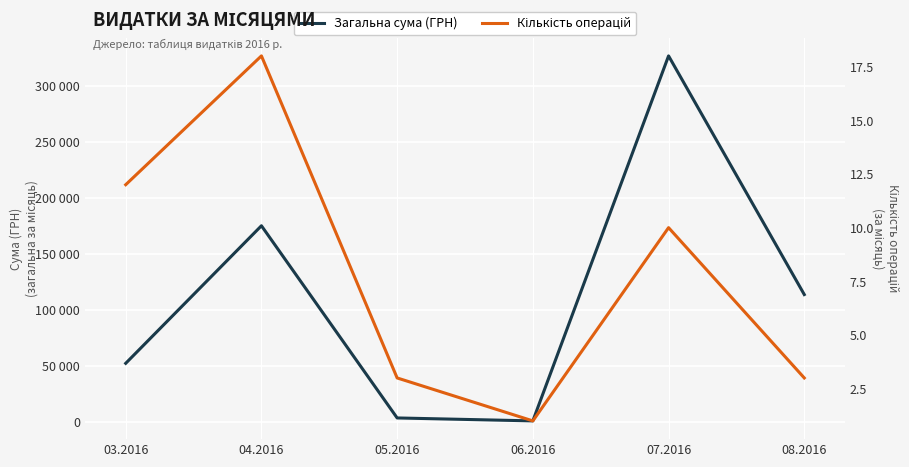

True or false: Кількість операцій has more than 0 interior local peaks.

True